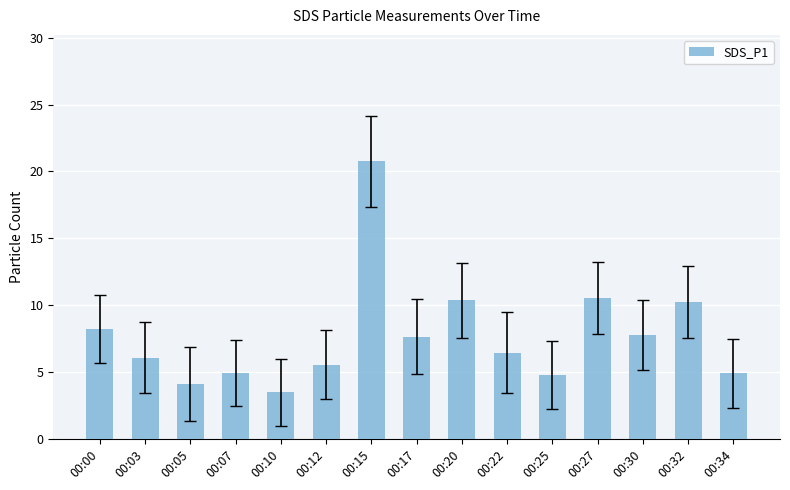

The chart shows a value of 10.3 at 00:20. True or false?

True